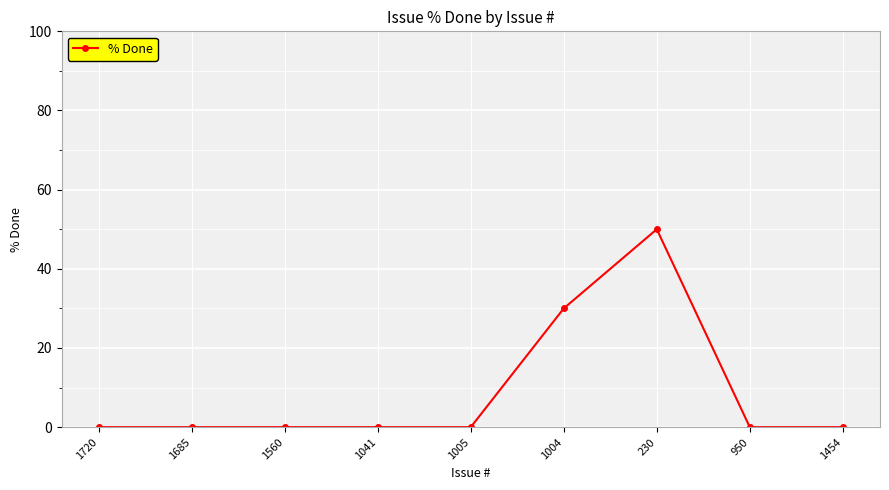

The chart shows a value of 25 at 1560. True or false?

False